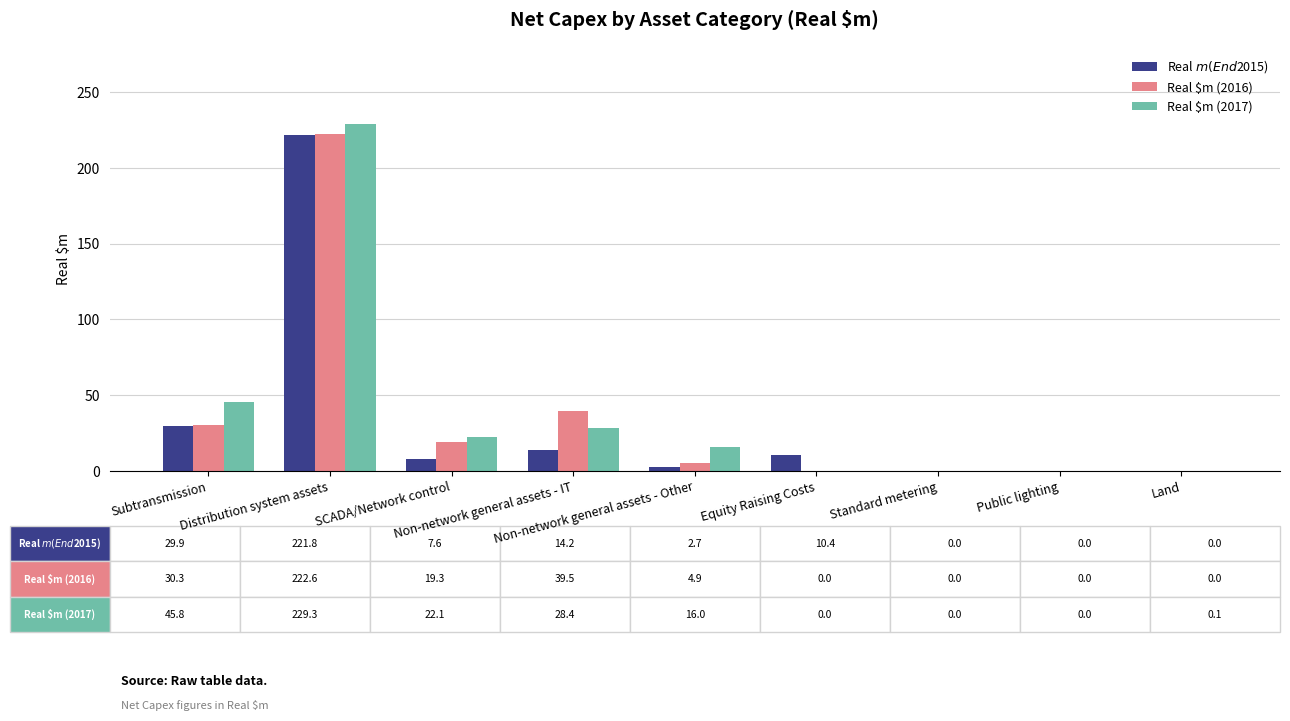

How many groups of bars are there?

9